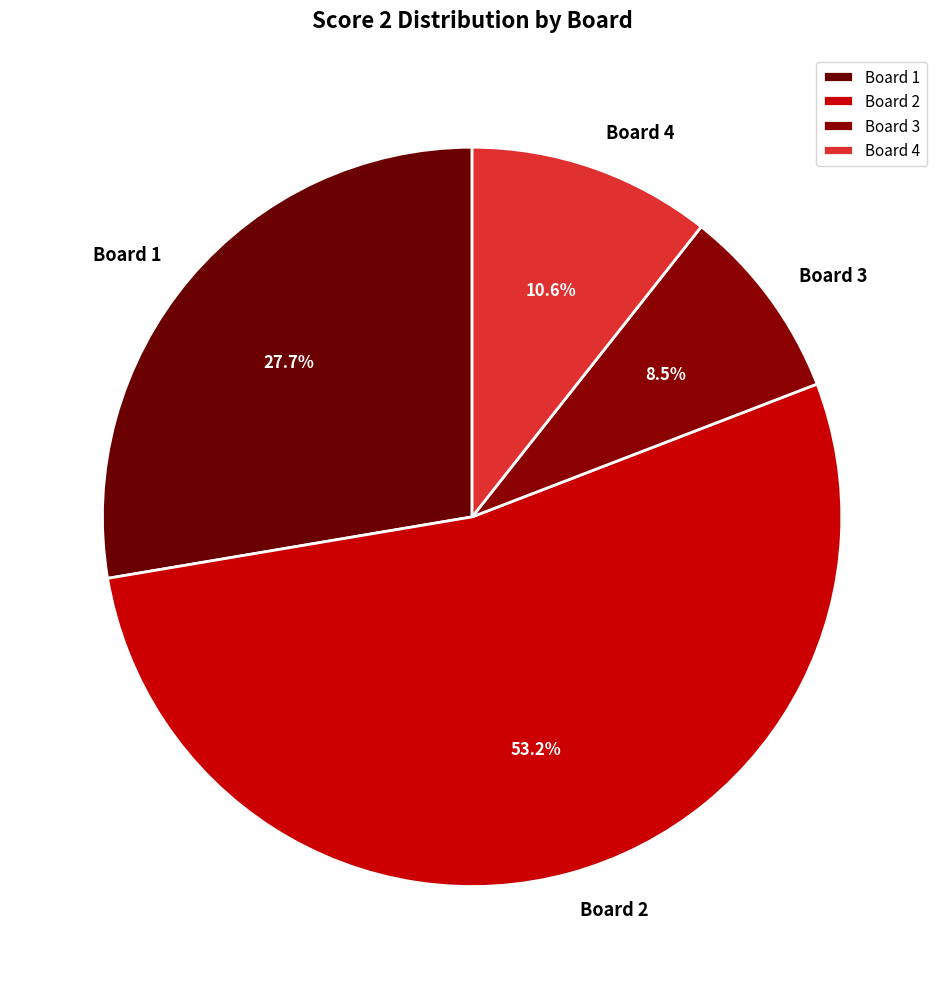

To the nearest percent, what portion does Board 1 represent?

28%